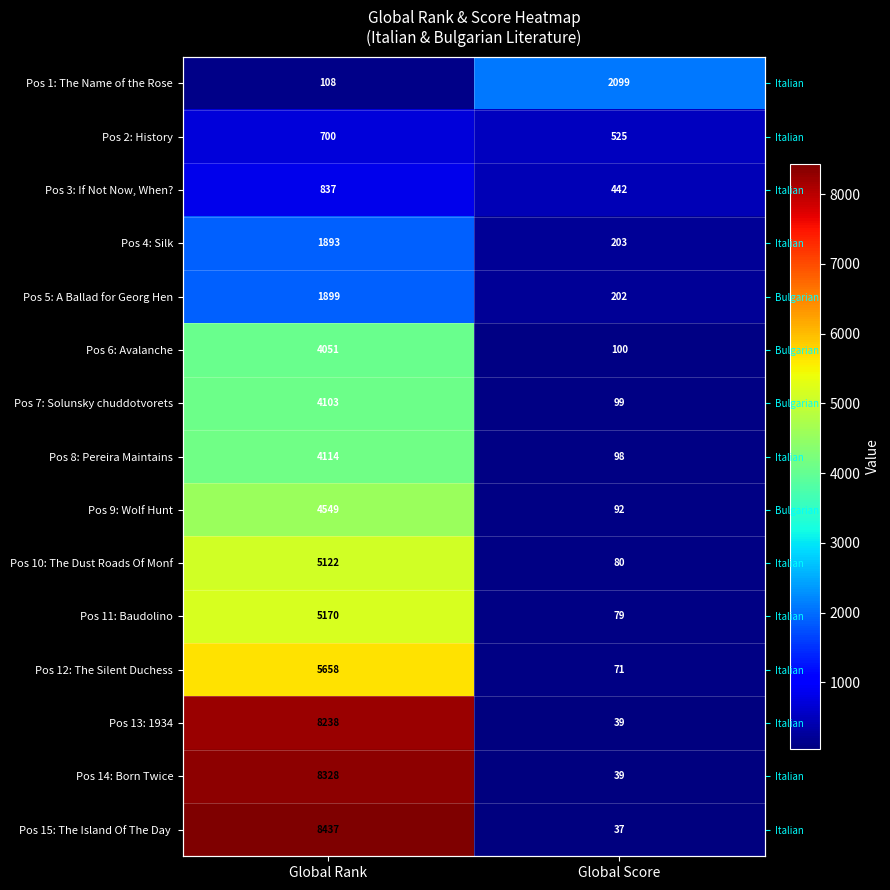

At which label does Pos 14: Born Twice reach its minimum?

Global Score